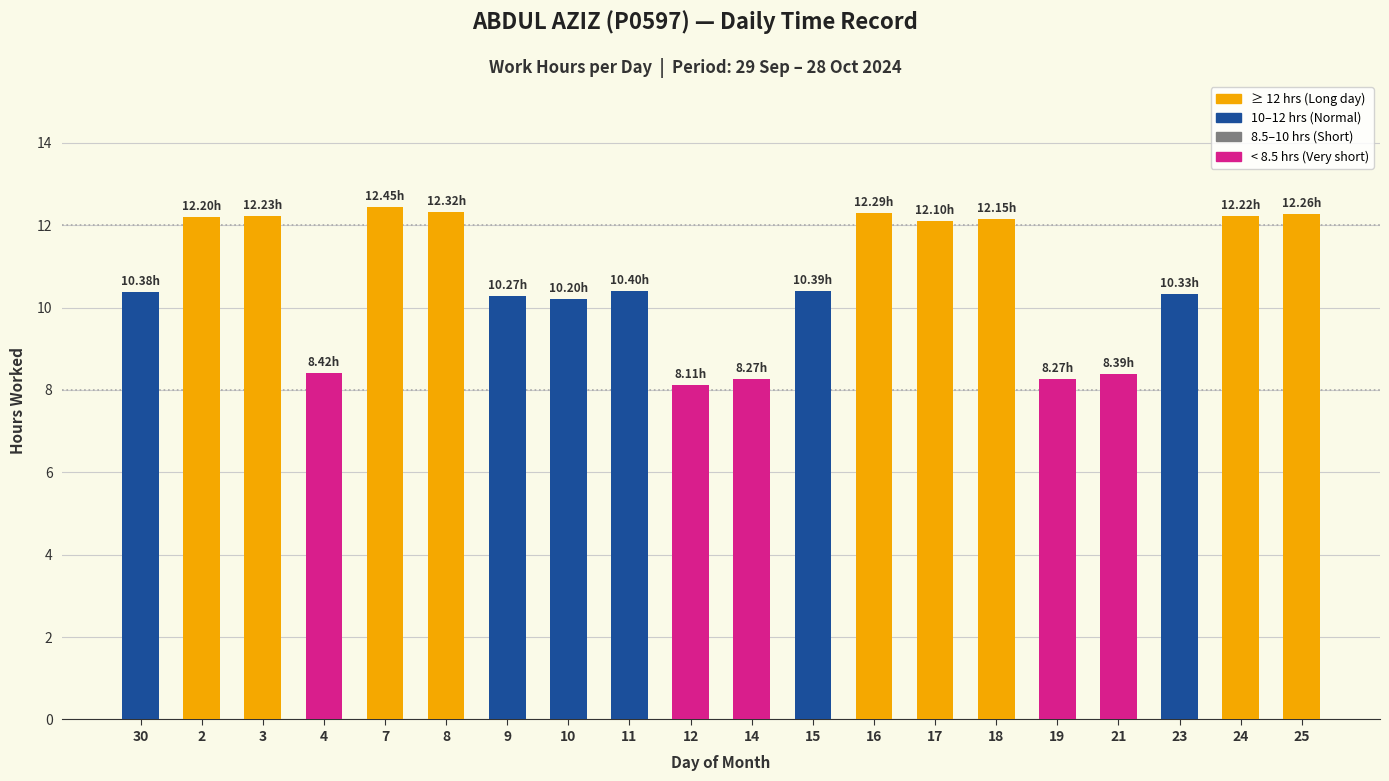

What is the difference between the values at 23 and 7?

2.1